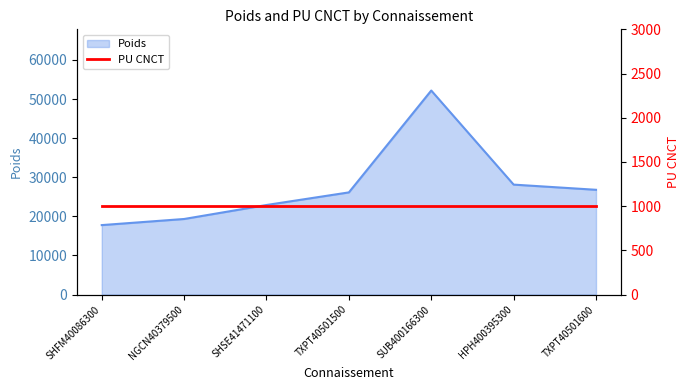

Approximately how many times larger is the value at NGCN40379500 compared to HPH400395300?

0.7